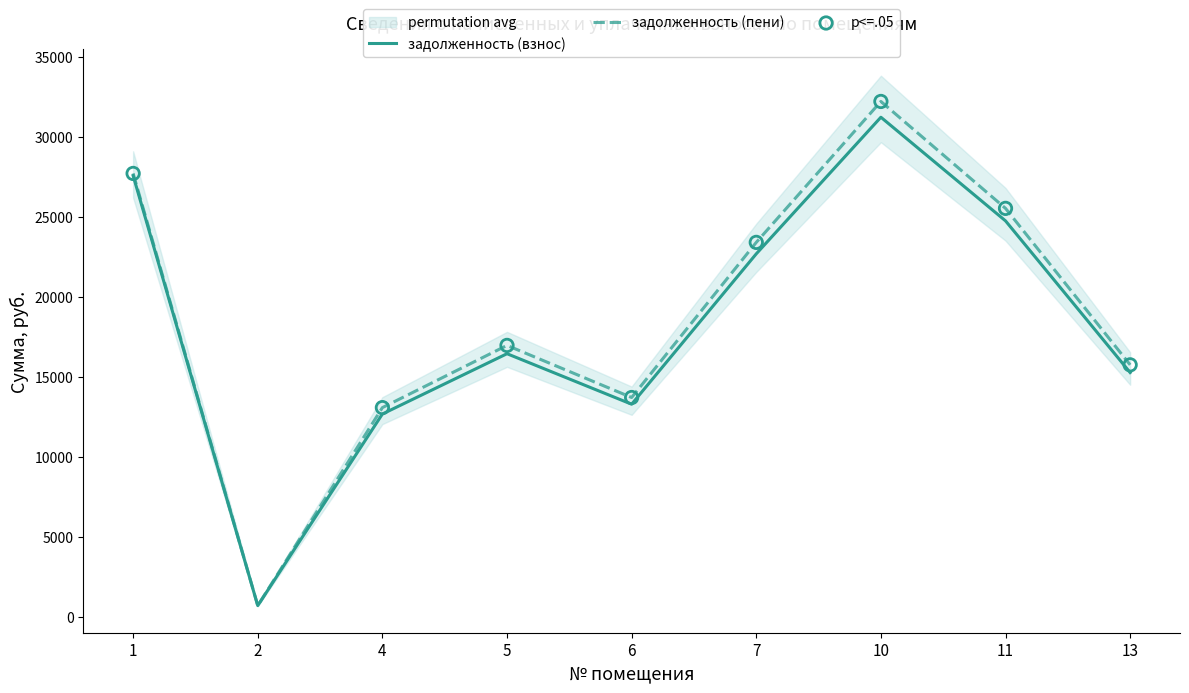

Which series has the largest total across all categories?

задолженность (пени)